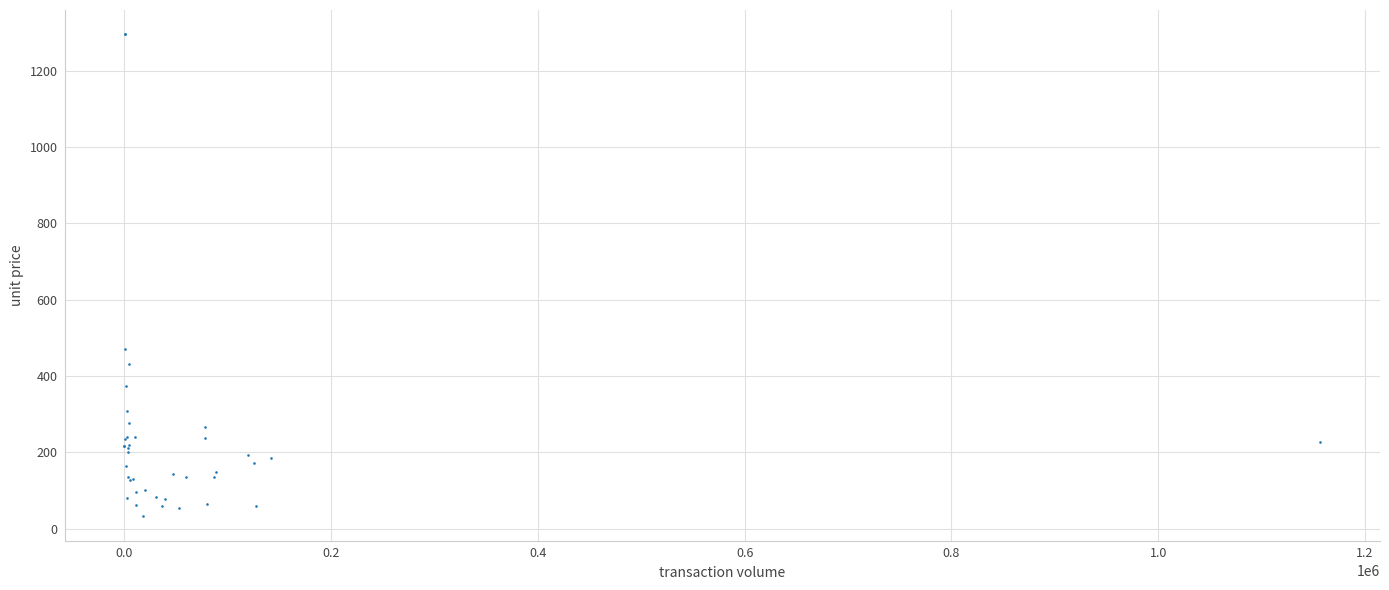

What Y value in the scatter plot is closest to 664?

471